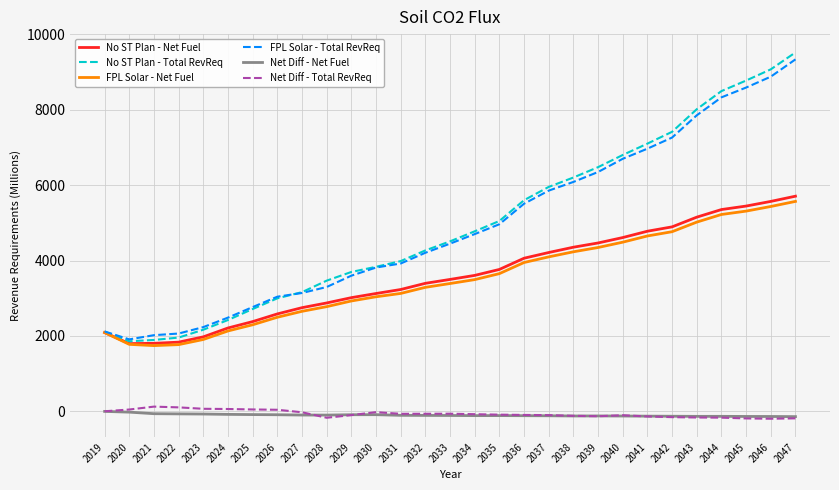

The Net Diff - Total RevReq series shows -93.6 at 2036. True or false?

True